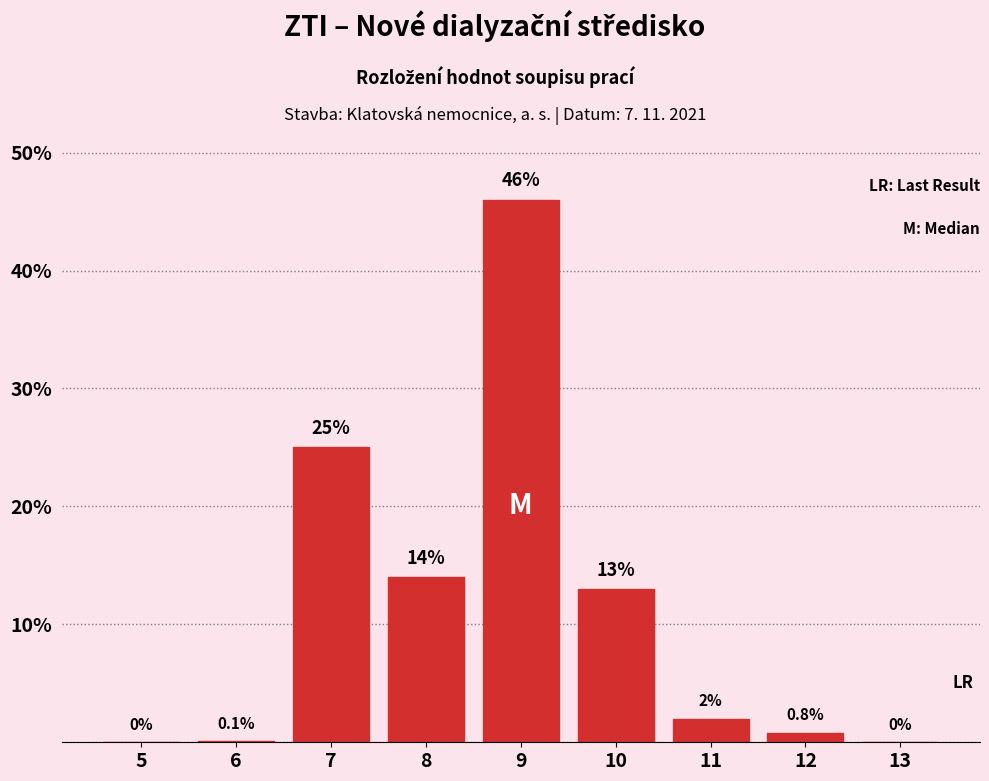

Reading left to right, extract all data points from this chart.

5=0.0	6=0.1	7=25.0	8=14.0	9=46.0	10=13.0	11=2.0	12=0.8	13=0.0